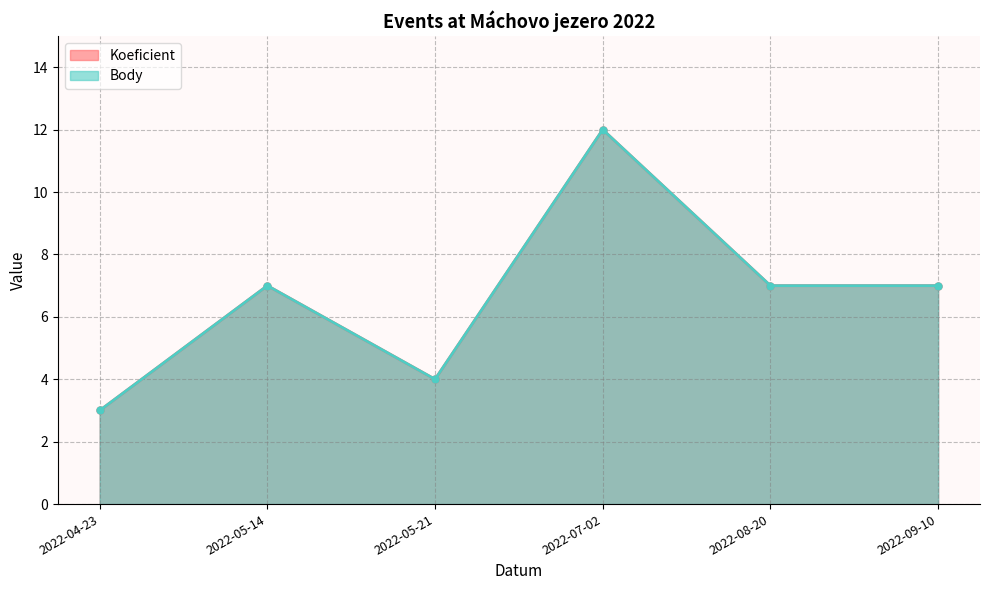

What is the difference between the maximum and second lowest values in the Body series?

8